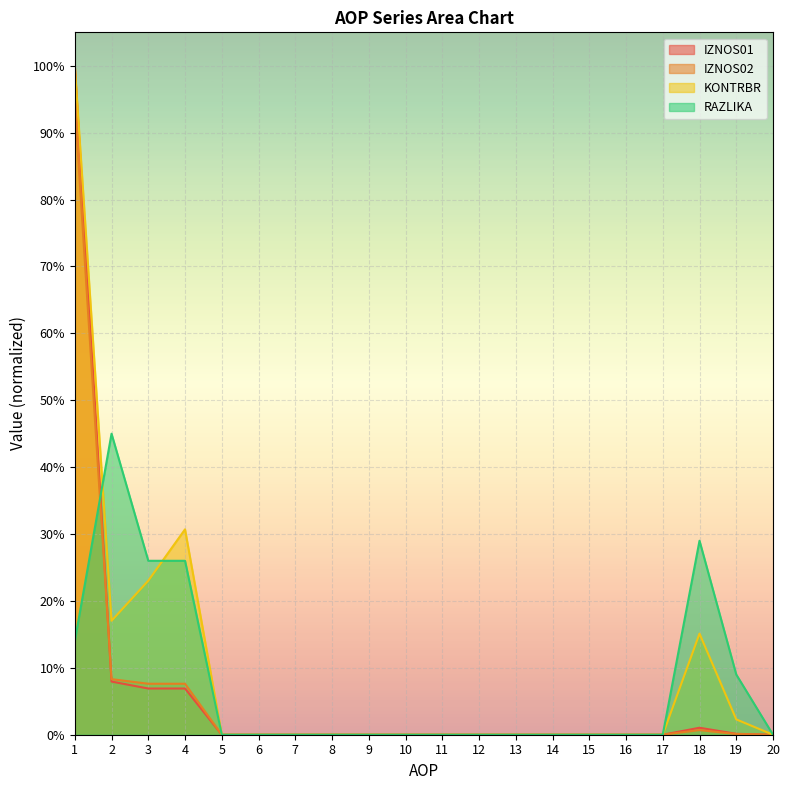

True or false: IZNOS02 has a value of 0.0 at 19.

False